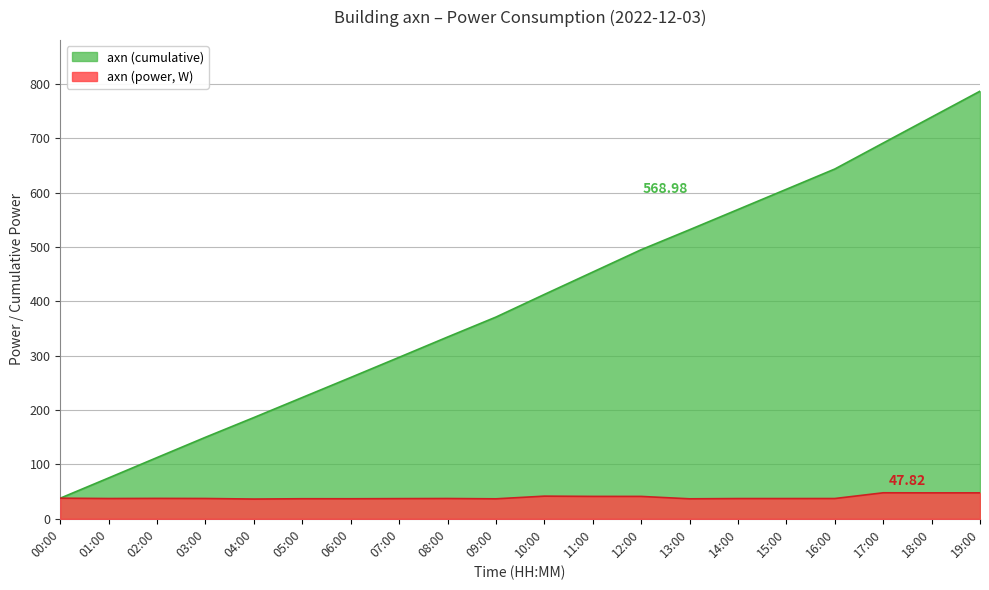

List the labels in order of value, smallest first.

04:00, 09:00, 13:00, 06:00, 05:00, 07:00, 14:00, 15:00, 01:00, 16:00, 08:00, 03:00, 02:00, 00:00, 12:00, 11:00, 10:00, 18:00, 19:00, 17:00